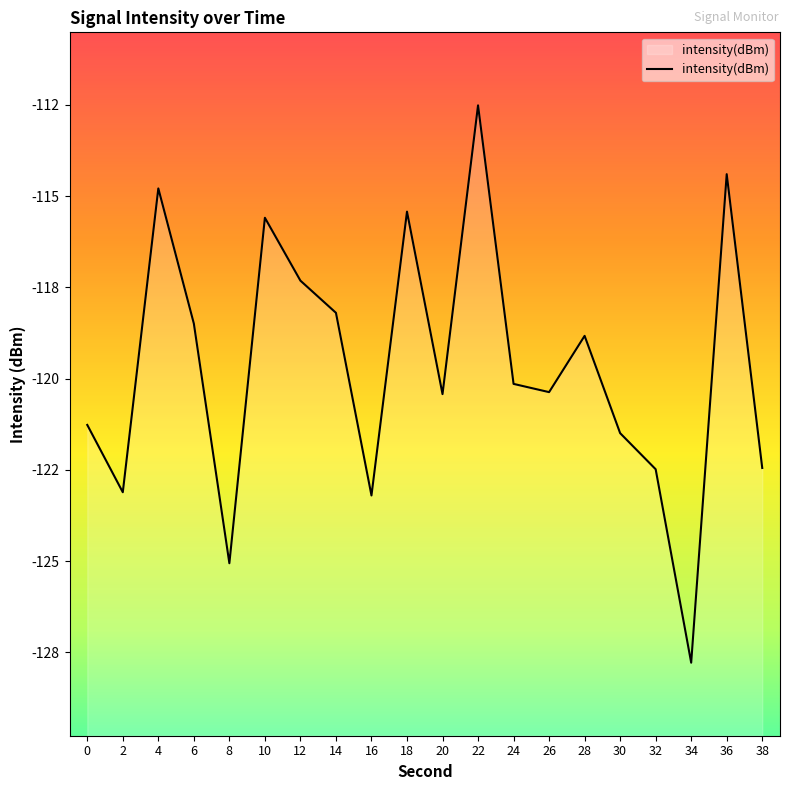

Reading left to right, list all the values displayed in this chart.

-121.3	-123.1	-114.8	-118.5	-125.1	-115.6	-117.3	-118.2	-123.2	-115.4	-120.4	-112.5	-120.1	-120.4	-118.8	-121.5	-122.5	-127.8	-114.4	-122.4